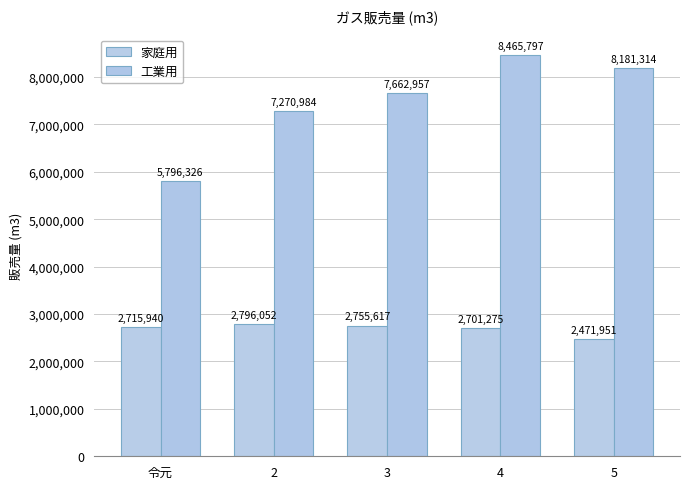

Which category has the lowest value in the 家庭用 series?

5